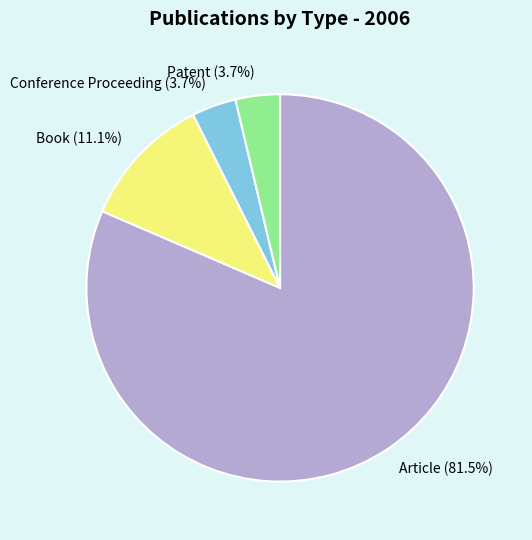

What percentage do Patent (3.7%) and Book (11.1%) together represent?

14.8%